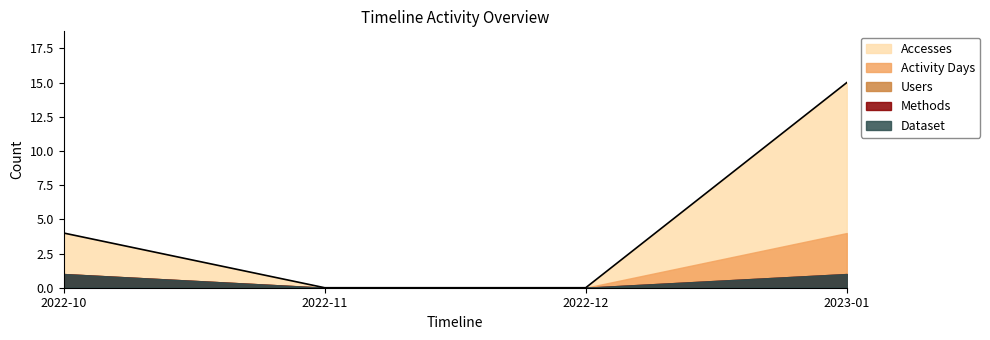

What is the sum of all Accesses values?

19